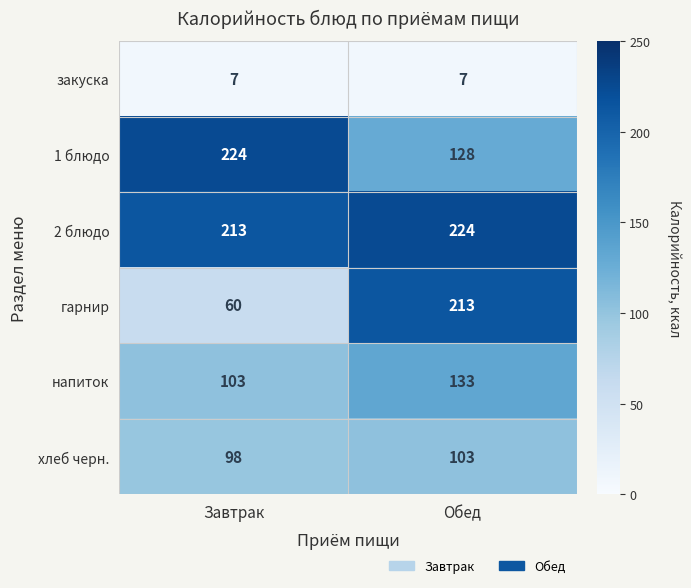

Rank the categories by напиток value from lowest to highest.

Завтрак, Обед